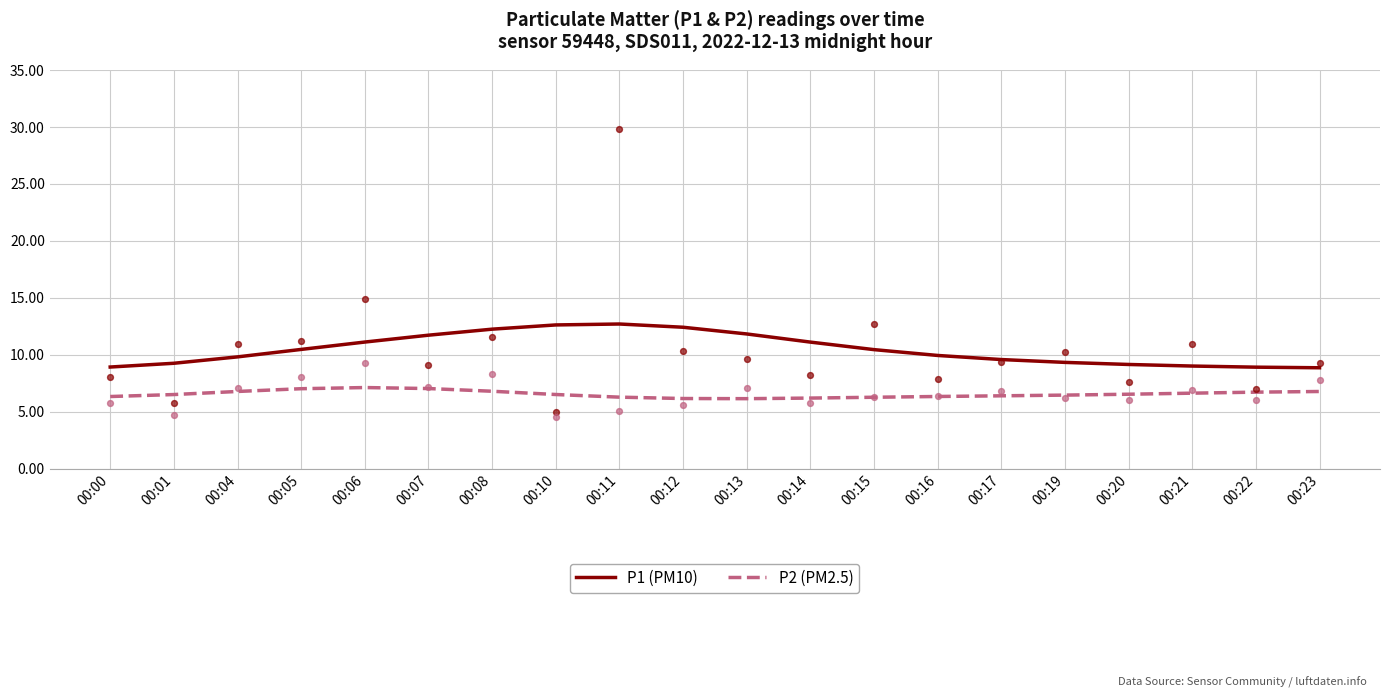

Which series has the largest Y range (max minus min)?

P1 (PM10)